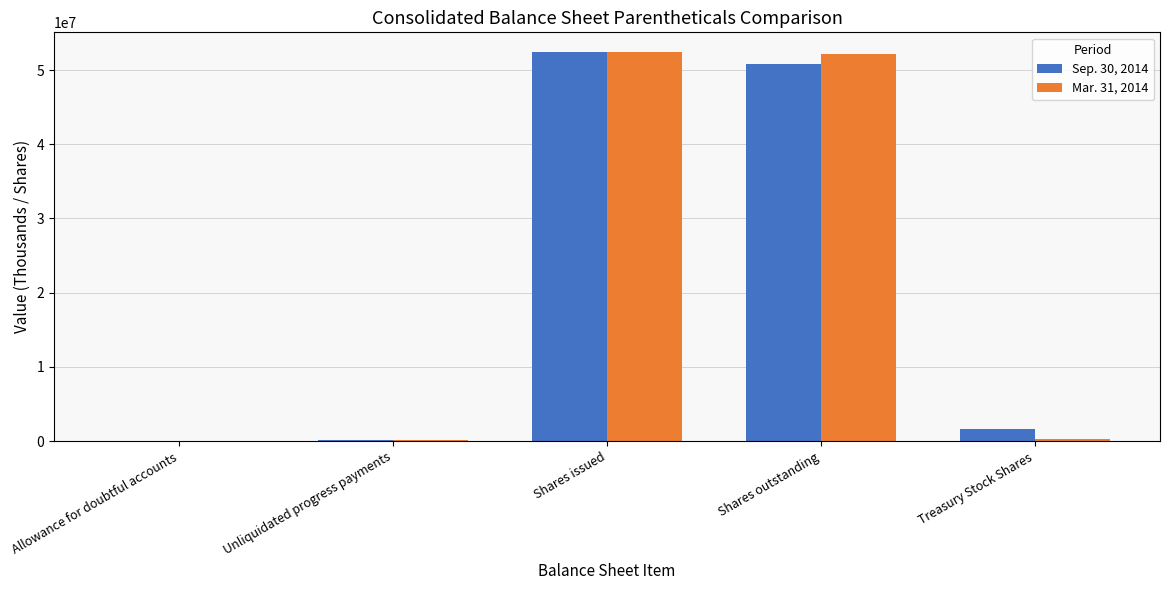

Is it true that Mar. 31, 2014 equals 52459020 at Shares issued?

True